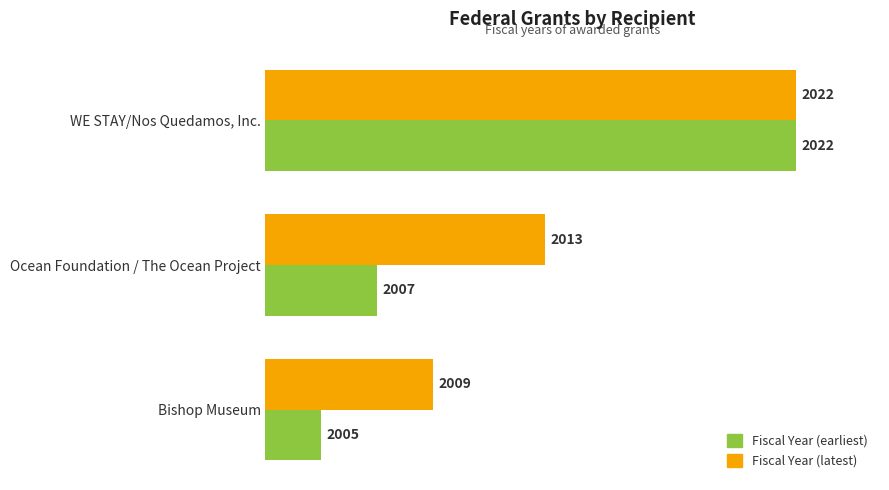

True or false: Fiscal Year (earliest) has a value of 993 at Bishop Museum.

False